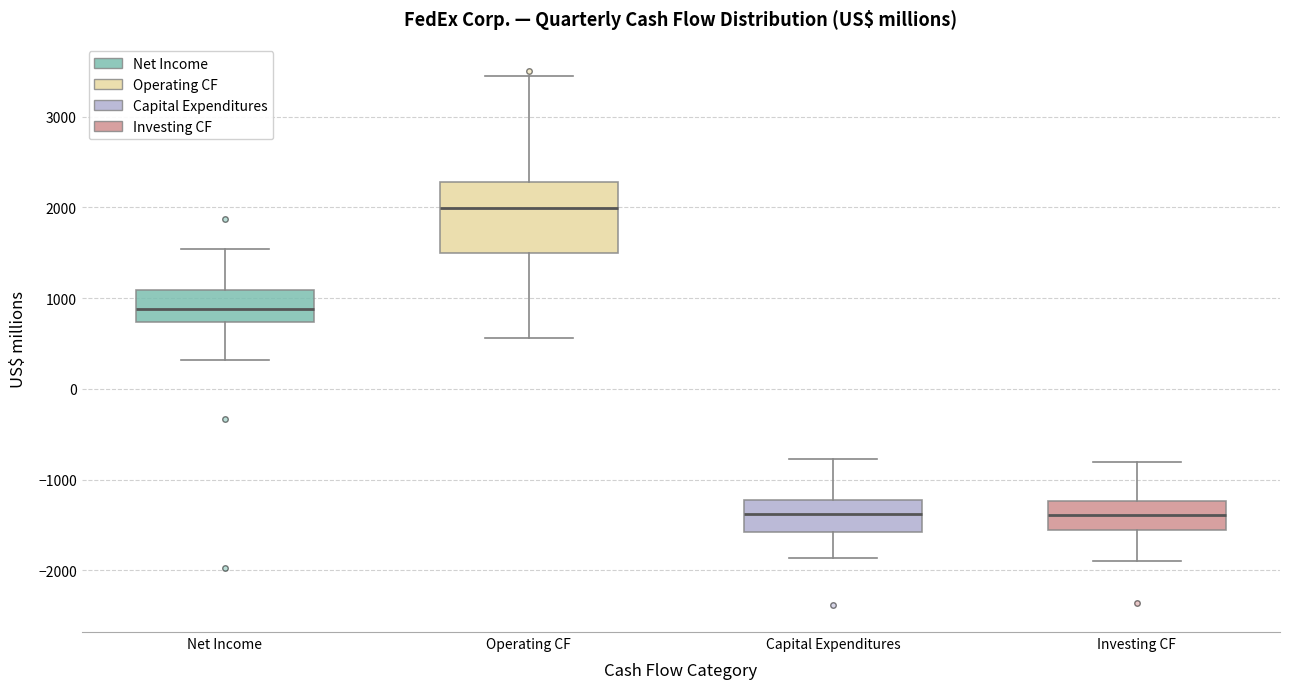

Which box is the tallest, from its lower edge to its upper edge?

Operating CF